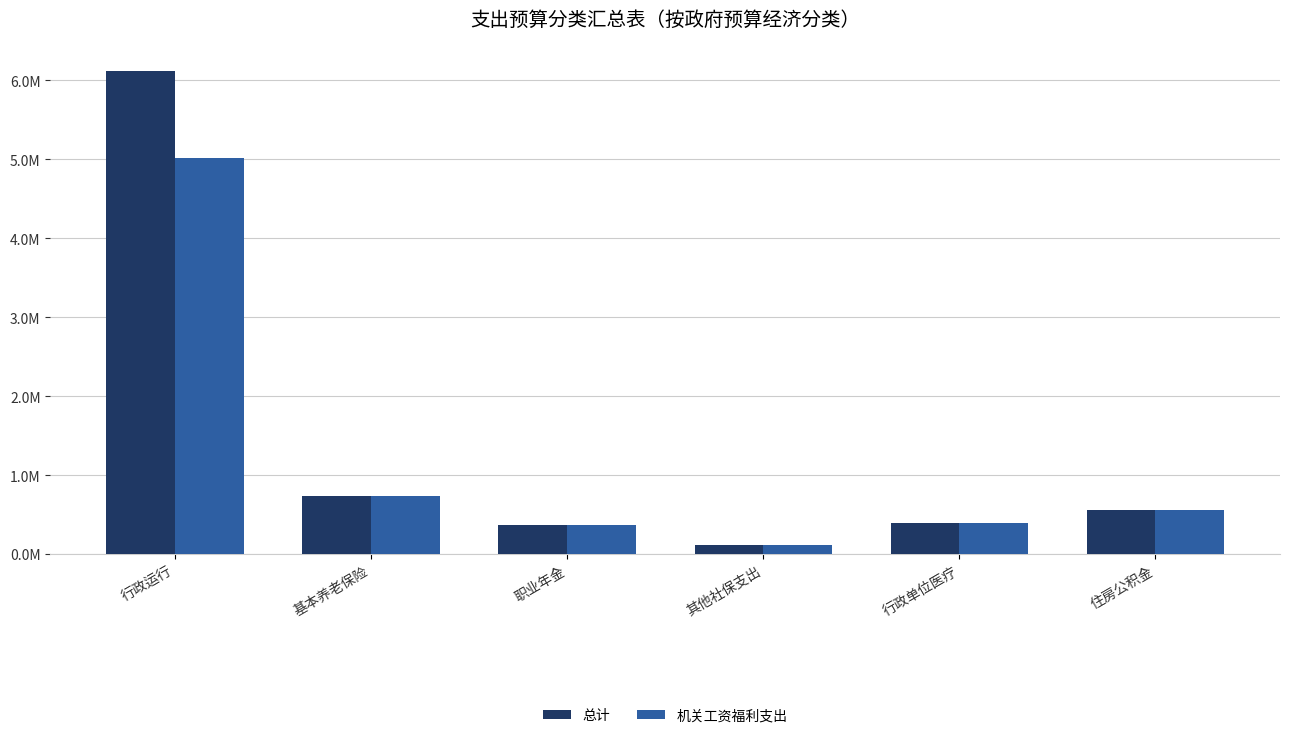

Between 行政单位医疗 and 其他社保支出, which is larger?

行政单位医疗